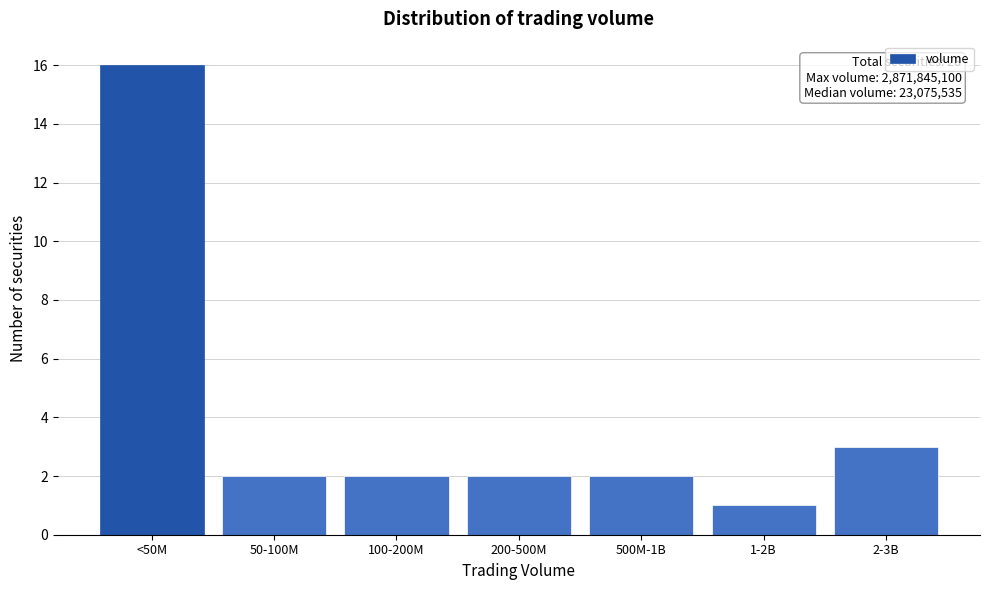

Reading right to left, transcribe all the data shown in this chart.

2-3B=3	1-2B=1	500M-1B=2	200-500M=2	100-200M=2	50-100M=2	<50M=16